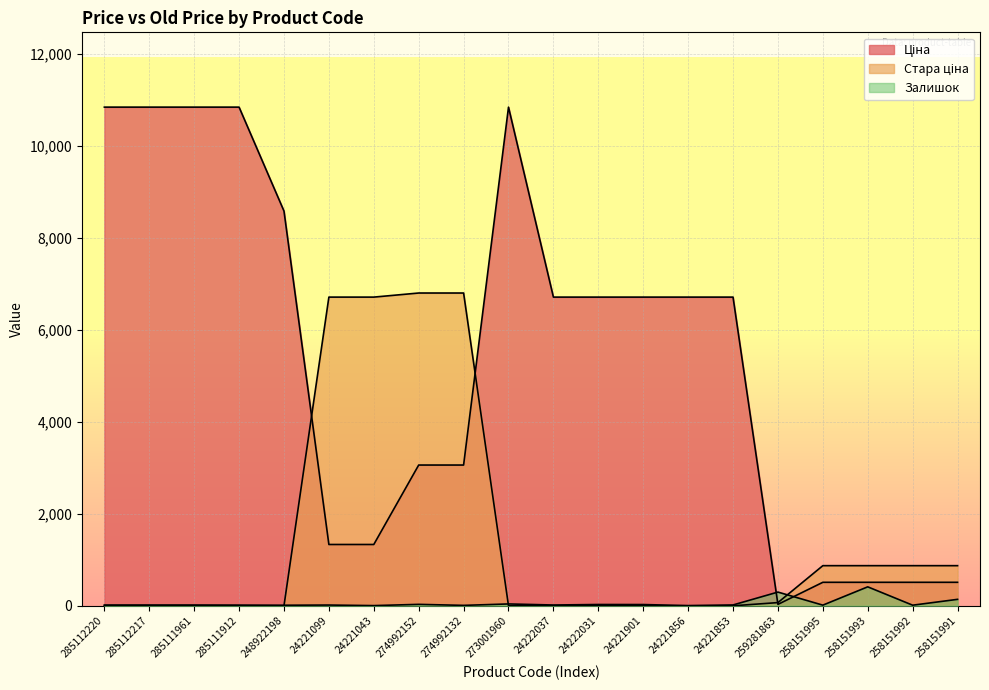

Rank the categories by Стара ціна value from highest to lowest.

274992152, 274992132, 24221099, 24221043, 258151995, 258151993, 258151992, 258151991, 259281863, 285112220, 285112217, 285111961, 285111912, 248922198, 273001960, 24222037, 24222031, 24221901, 24221856, 24221853